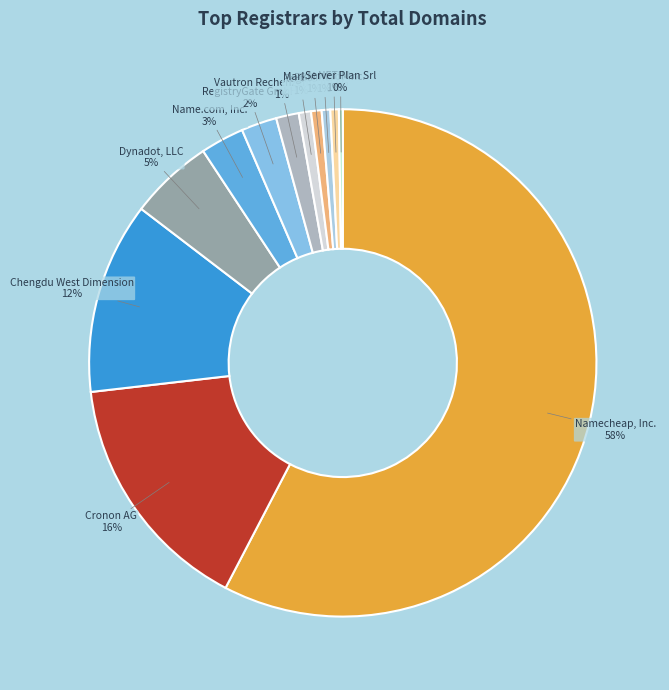

Is the sum of RegistryGate GmbH and Reg.RU greater than half?

No